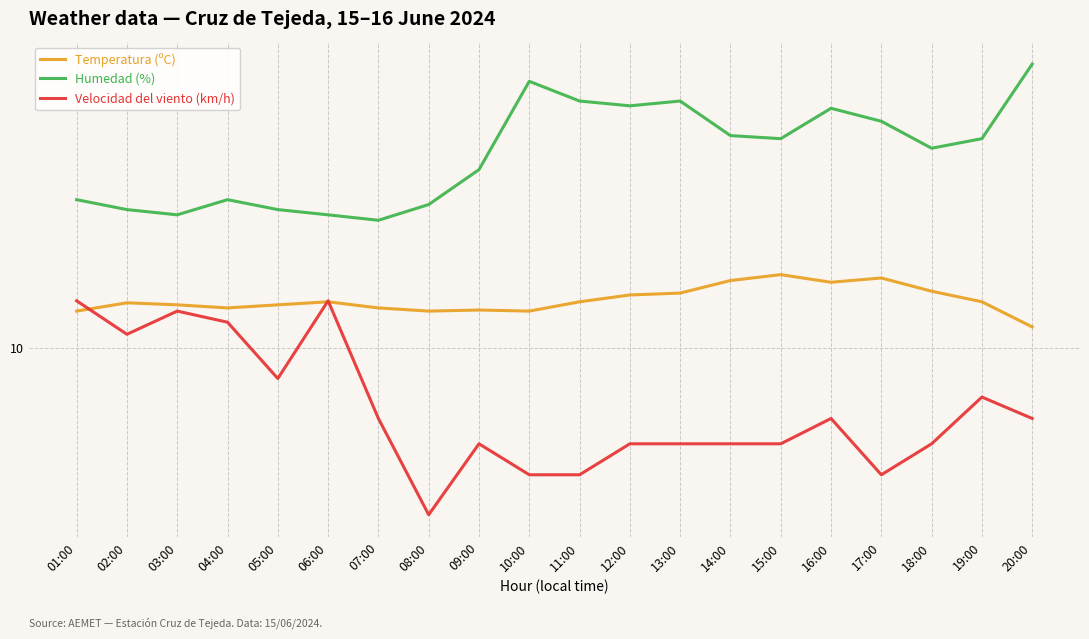

How many lines are shown in the chart?

3